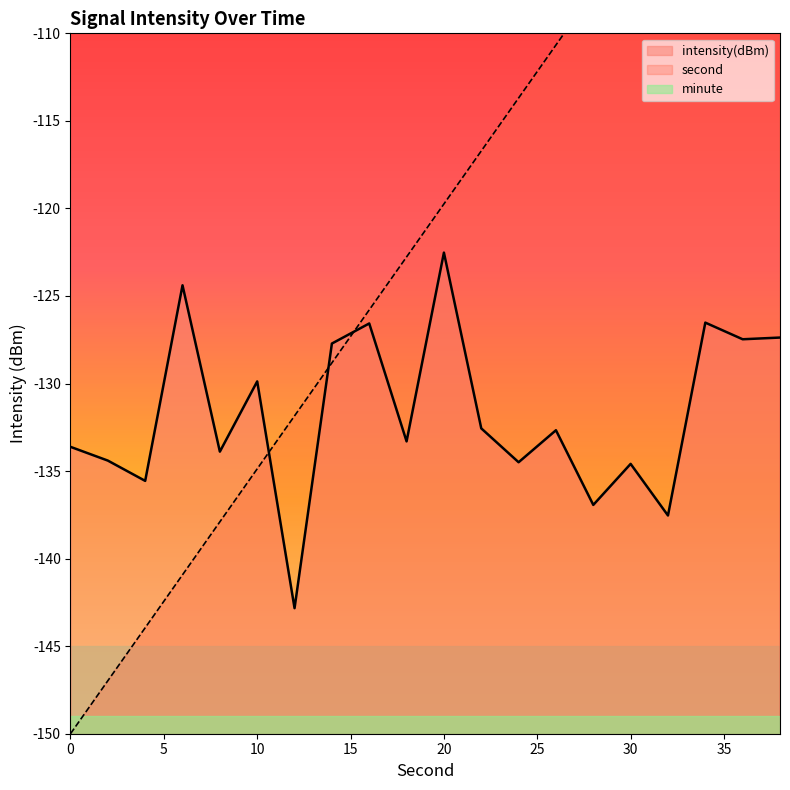

Which series has the largest total across all categories?

second